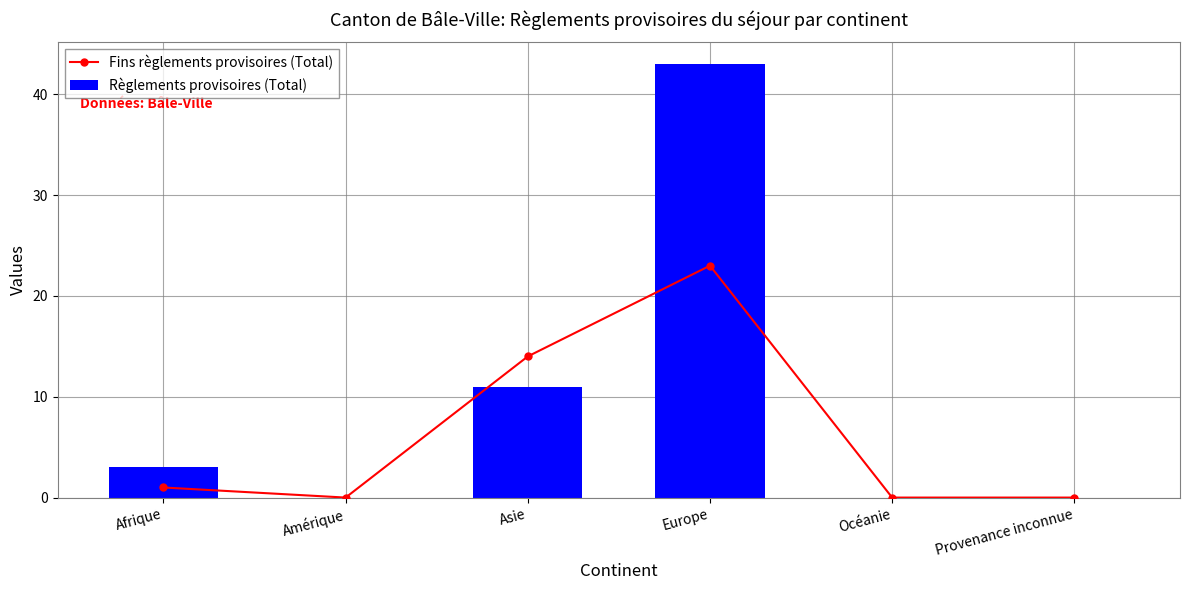

At which label is Règlements provisoires (Total) closest to 21?

Asie